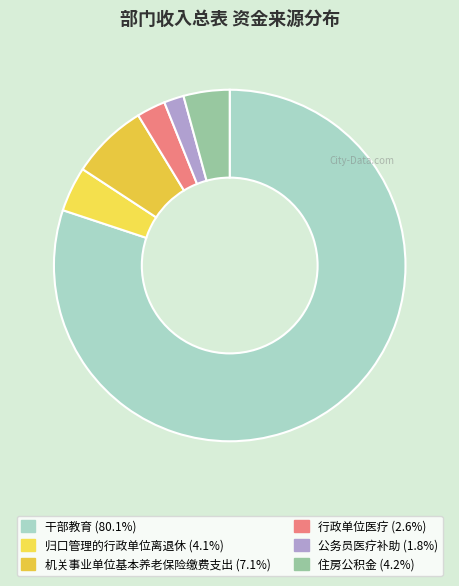

What is the smallest slice in the pie chart?

公务员医疗补助